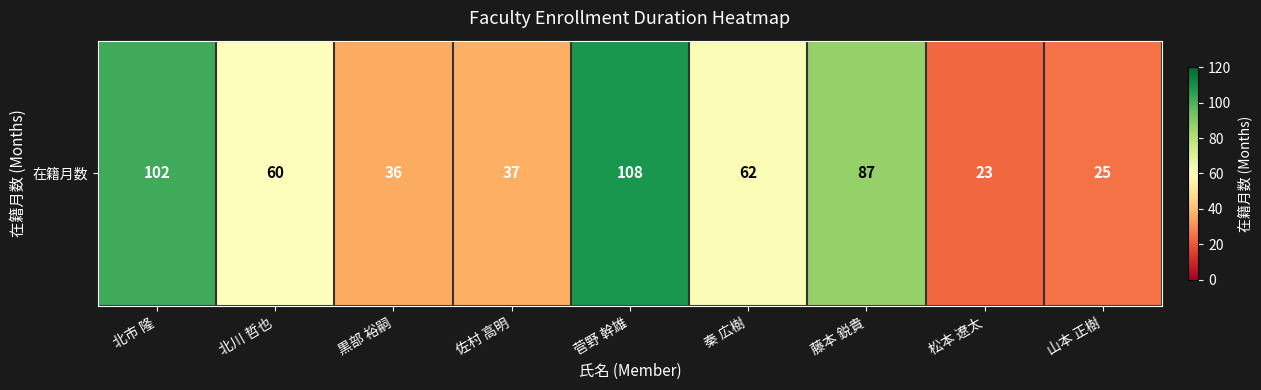

Between 秦 広樹 and 北川 哲也, which is larger?

秦 広樹